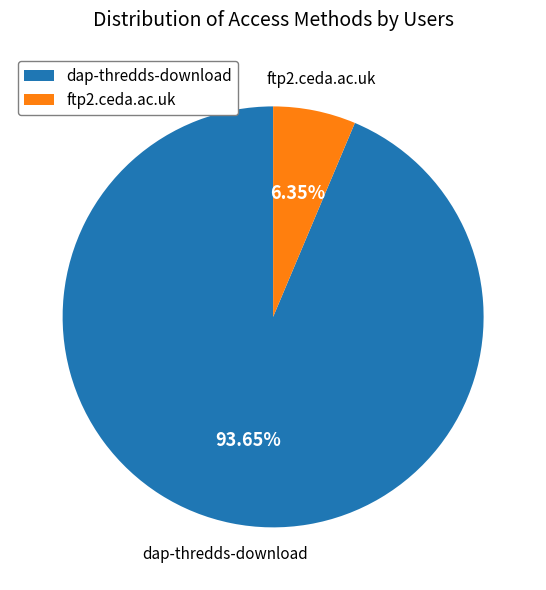

To the nearest percent, what is the difference between the dap-thredds-download and ftp2.ceda.ac.uk slice percentages?

87%